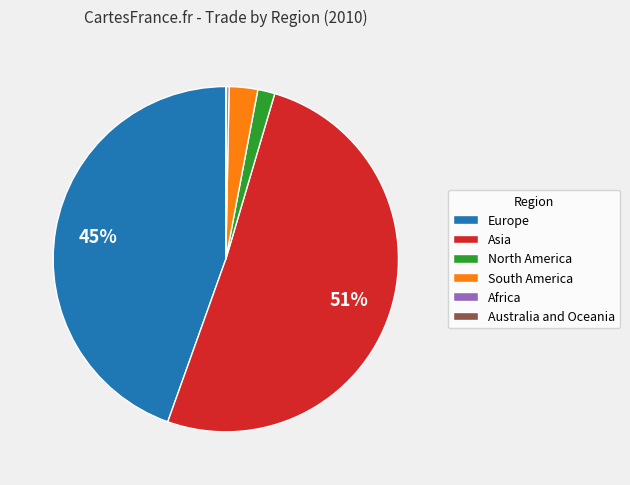

To the nearest percent, what is the average slice percentage?

17%